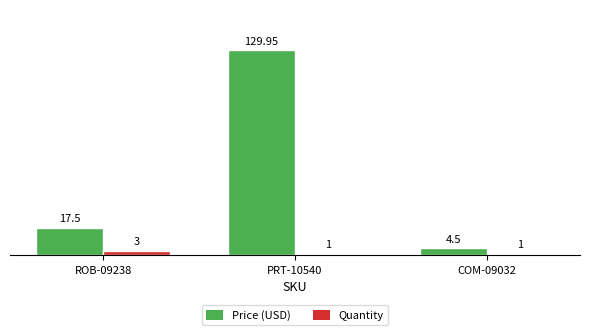

Between ROB-09238 and PRT-10540, which series saw the biggest shift?

Price (USD)